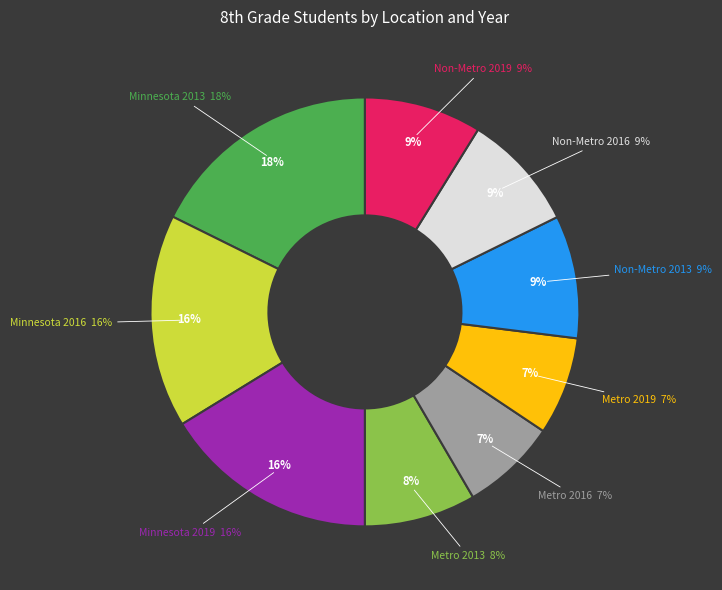

To the nearest percent, what is the average slice percentage?

11%